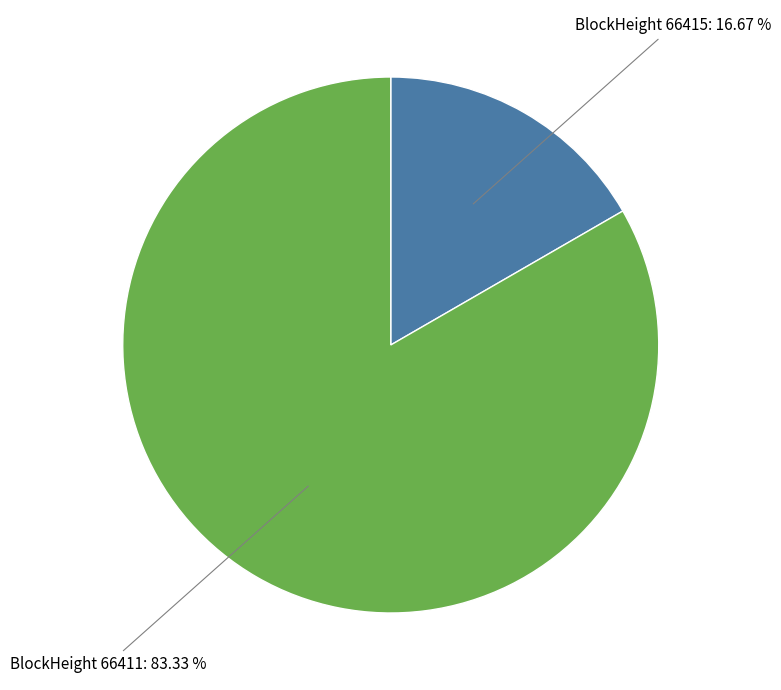

Combined, do BlockHeight 66415: 16.67 % and BlockHeight 66411: 83.33 % account for over 50%?

Yes